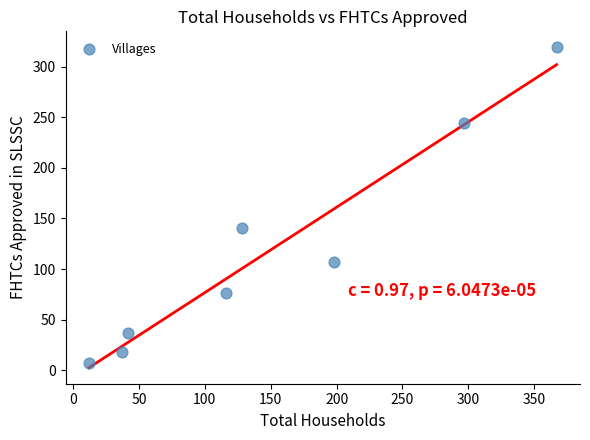

What Y value in the scatter plot is closest to 163?

141